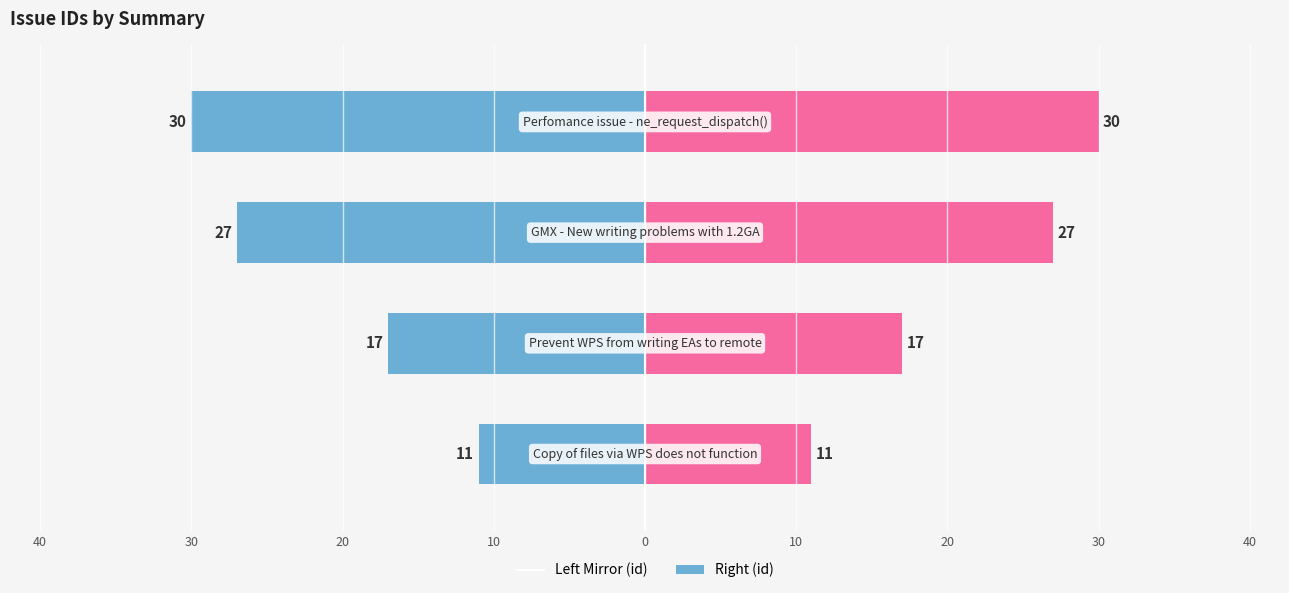

Is the value of id (left mirror) at 30 greater than the value of id (right) at 30?

No